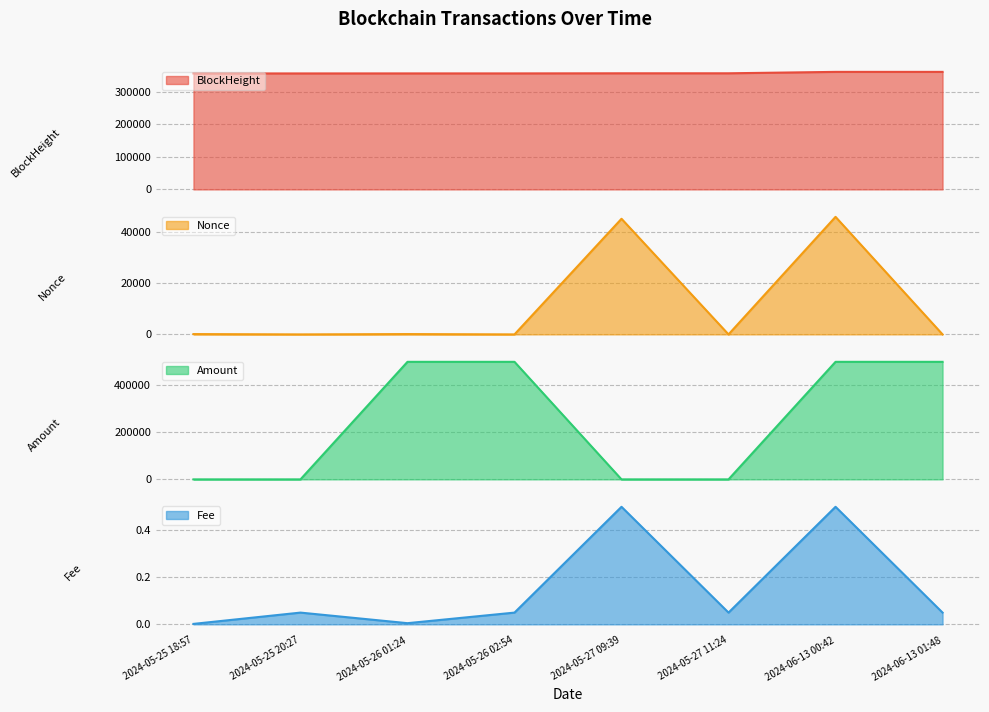

What is the highest value of the BlockHeight series?

361836.0